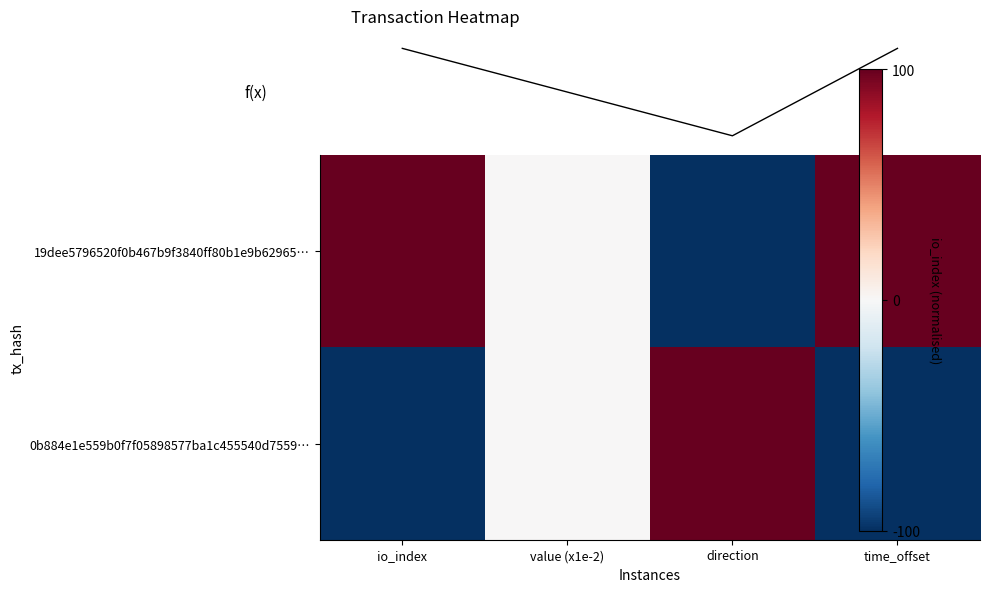

How many series are shown in this chart?

2